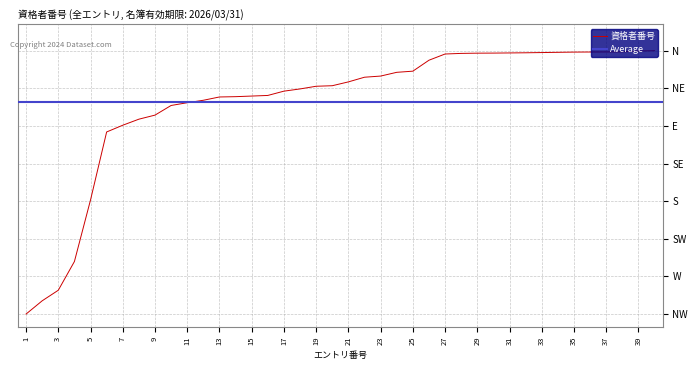

What is the difference between the maximum and minimum values?

100.0